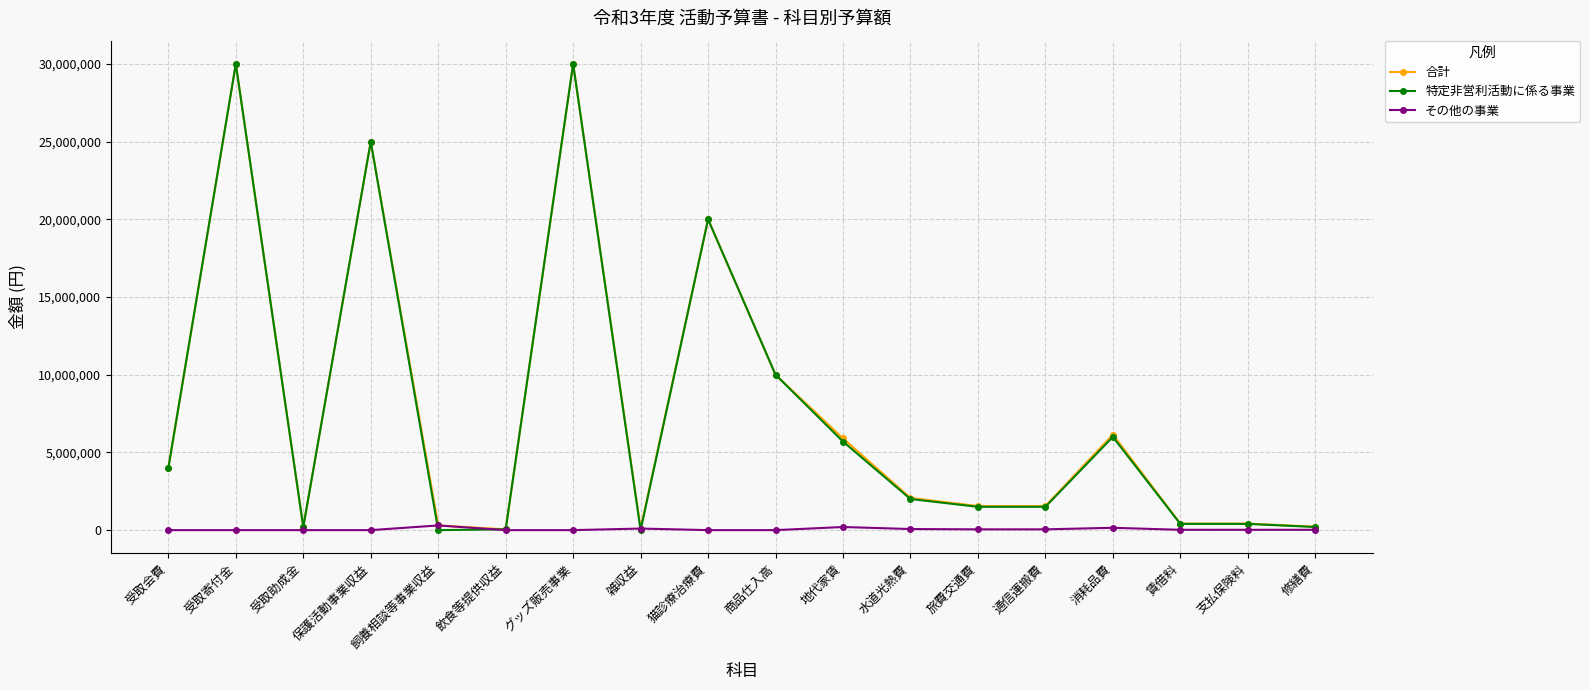

Where is the first local maximum for 特定非営利活動に係る事業?

受取寄付金